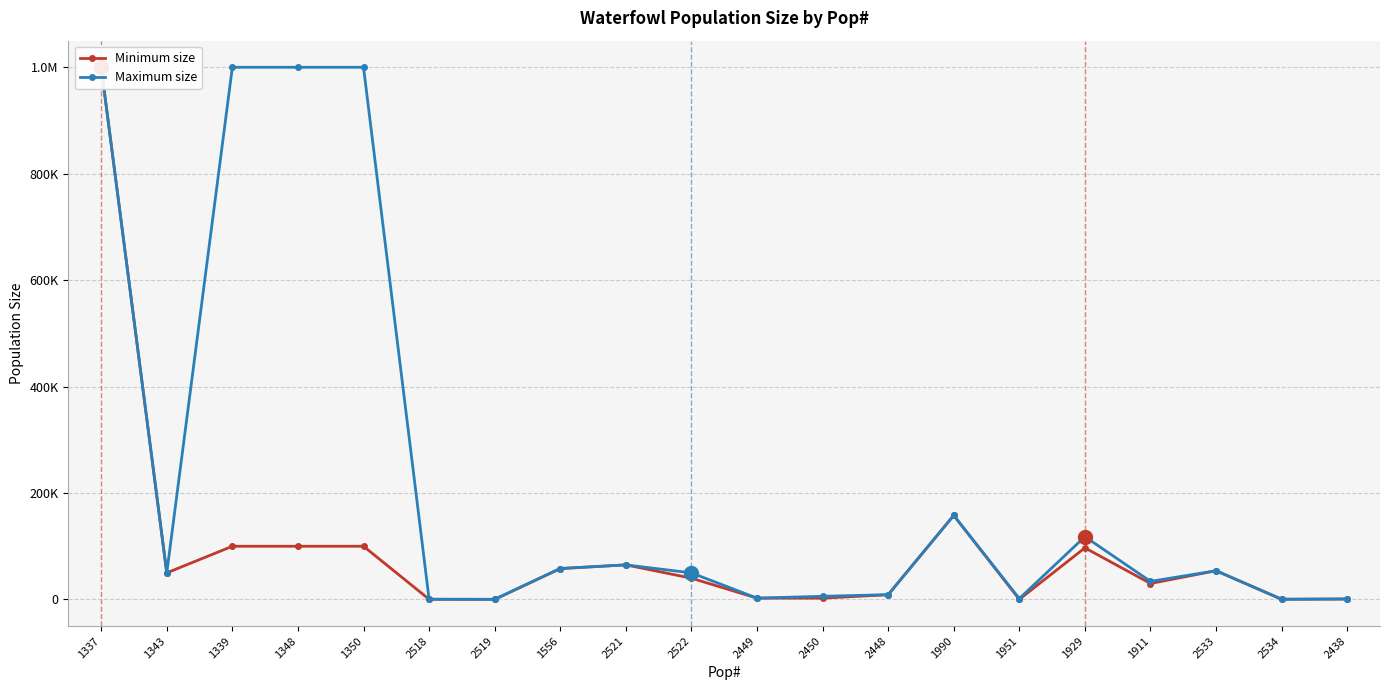

True or false: Maximum size has more than 2 interior local peaks.

True